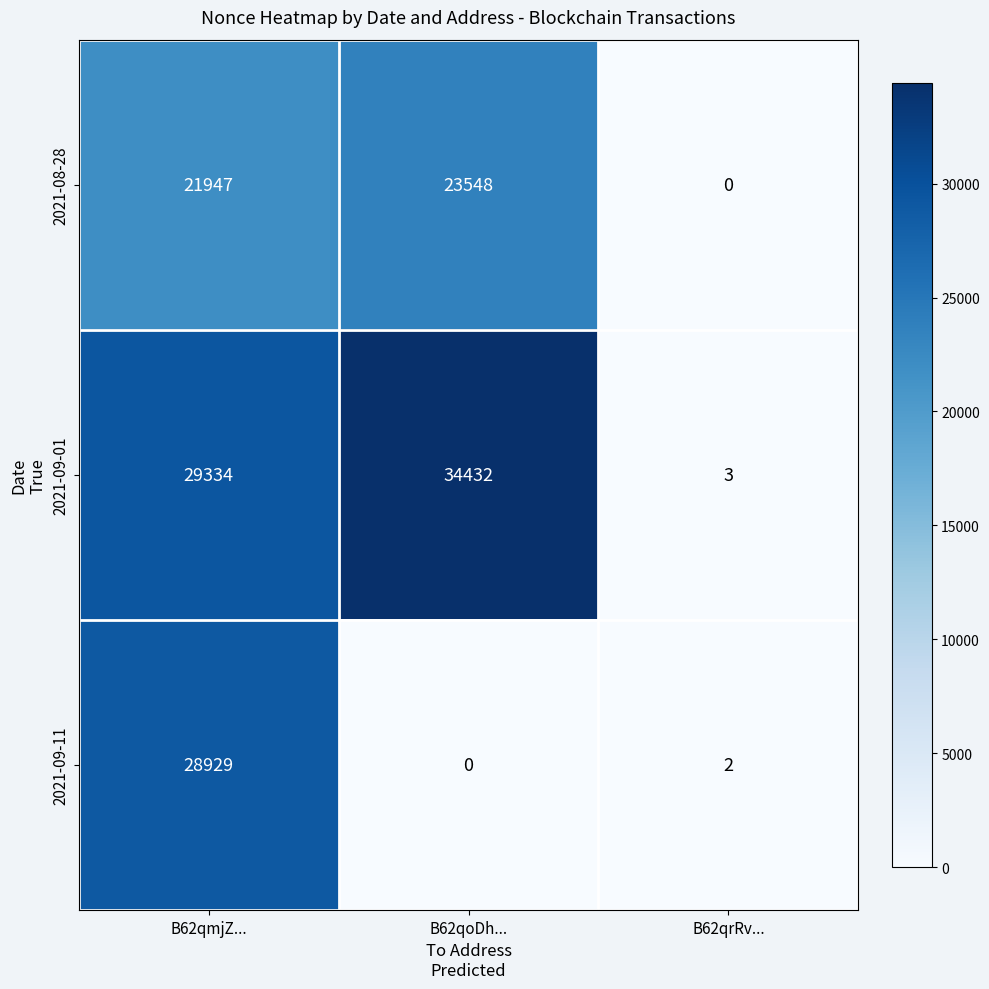

Reading left to right, list all the values displayed in this chart.

2021-08-28: B62qmjZ...=21947	B62qoDh...=23548	B62qrRv...=0
2021-09-01: B62qmjZ...=29334	B62qoDh...=34432	B62qrRv...=3
2021-09-11: B62qmjZ...=28929	B62qoDh...=0	B62qrRv...=2